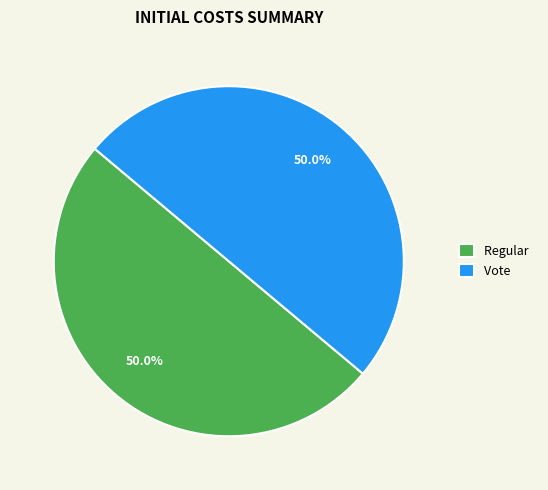

What is the total percentage of Regular and Vote?

100.0%